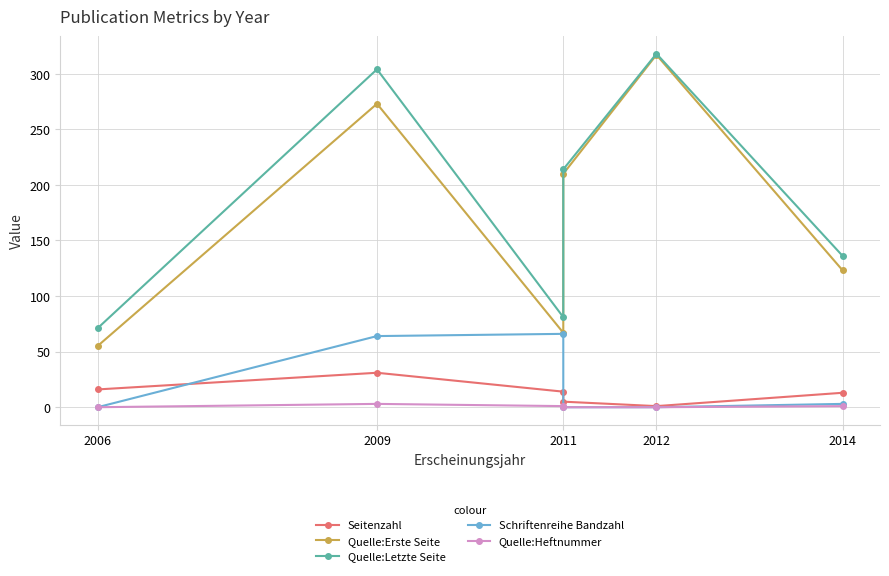

Does the chart display data point markers on the line(s)?

Yes